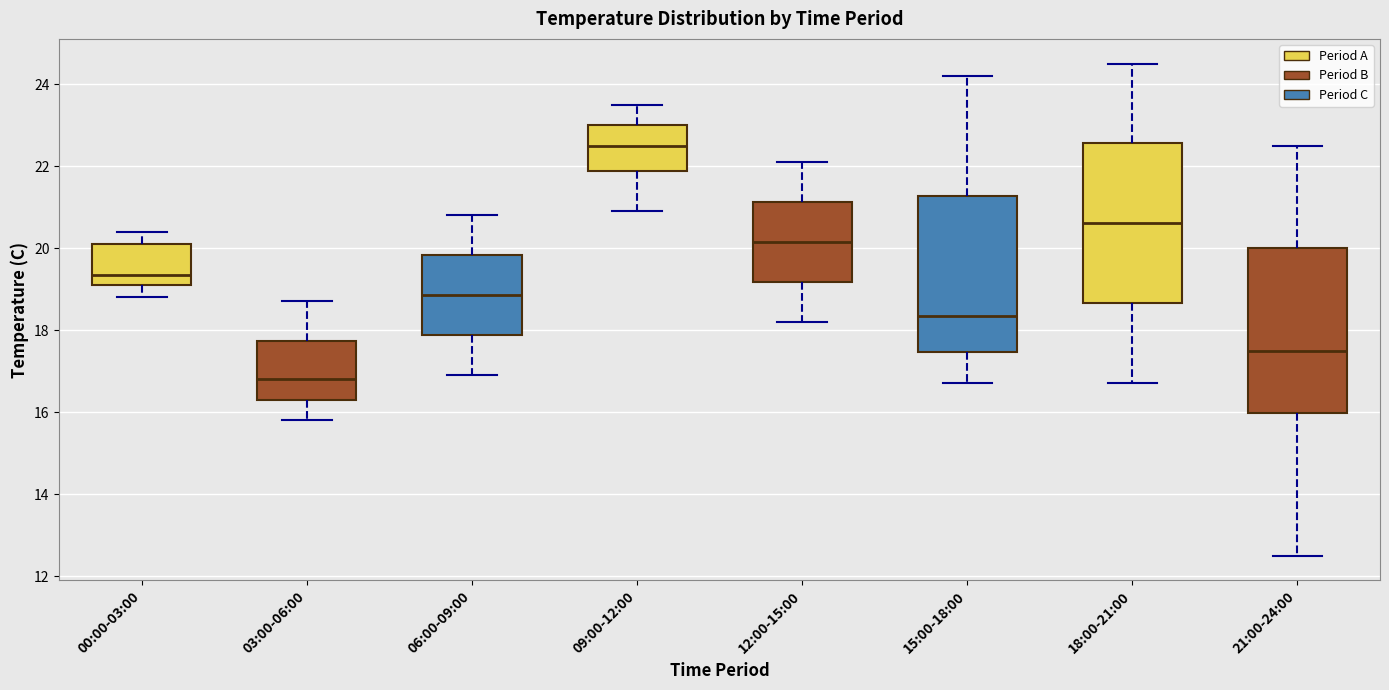

Reading left to right, transcribe this box plot: for each box, give where its median line is, the range the box spans, and where its two whiskers end, as read against the y-axis. The values are not printed on the chart, so give them approximately, as read against the axis.

00:00-03:00: median 19.4, box 19.2 to 20.2, whiskers 18.8 to 20.4
03:00-06:00: median 16.8, box 16.4 to 17.8, whiskers 15.8 to 18.8
06:00-09:00: median 18.8, box 17.8 to 19.8, whiskers 17.0 to 20.8
09:00-12:00: median 22.6, box 21.8 to 23.0, whiskers 21.0 to 23.6
12:00-15:00: median 20.2, box 19.2 to 21.2, whiskers 18.2 to 22.2
15:00-18:00: median 18.4, box 17.4 to 21.2, whiskers 16.8 to 24.2
18:00-21:00: median 20.6, box 18.6 to 22.6, whiskers 16.8 to 24.6
21:00-24:00: median 17.6, box 16.0 to 20.0, whiskers 12.6 to 22.6